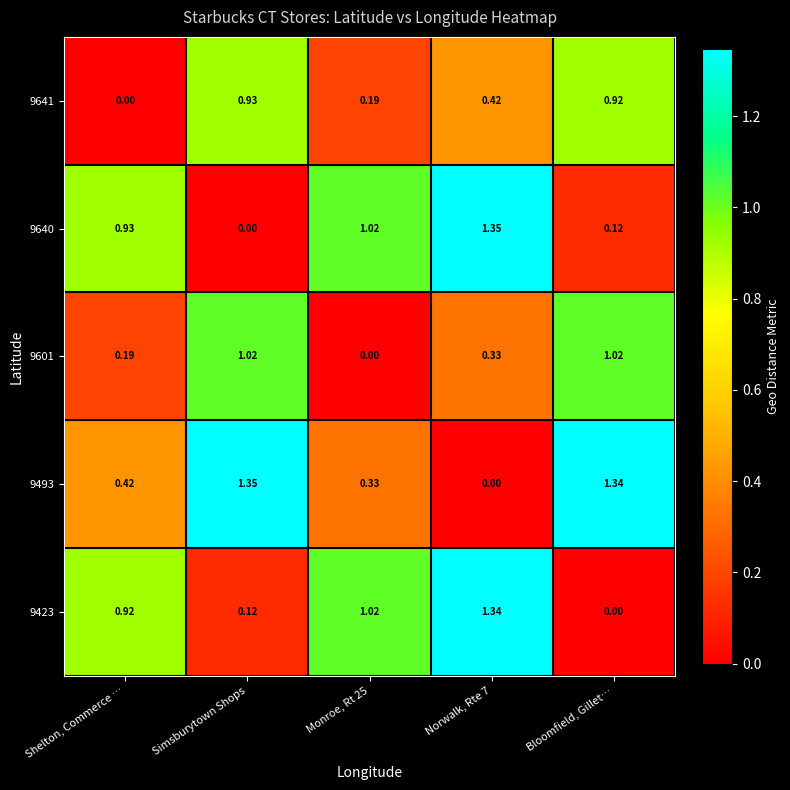

Is the value of 9493 at Shelton, Commerce … greater than the value of 9641 at Shelton, Commerce …?

Yes